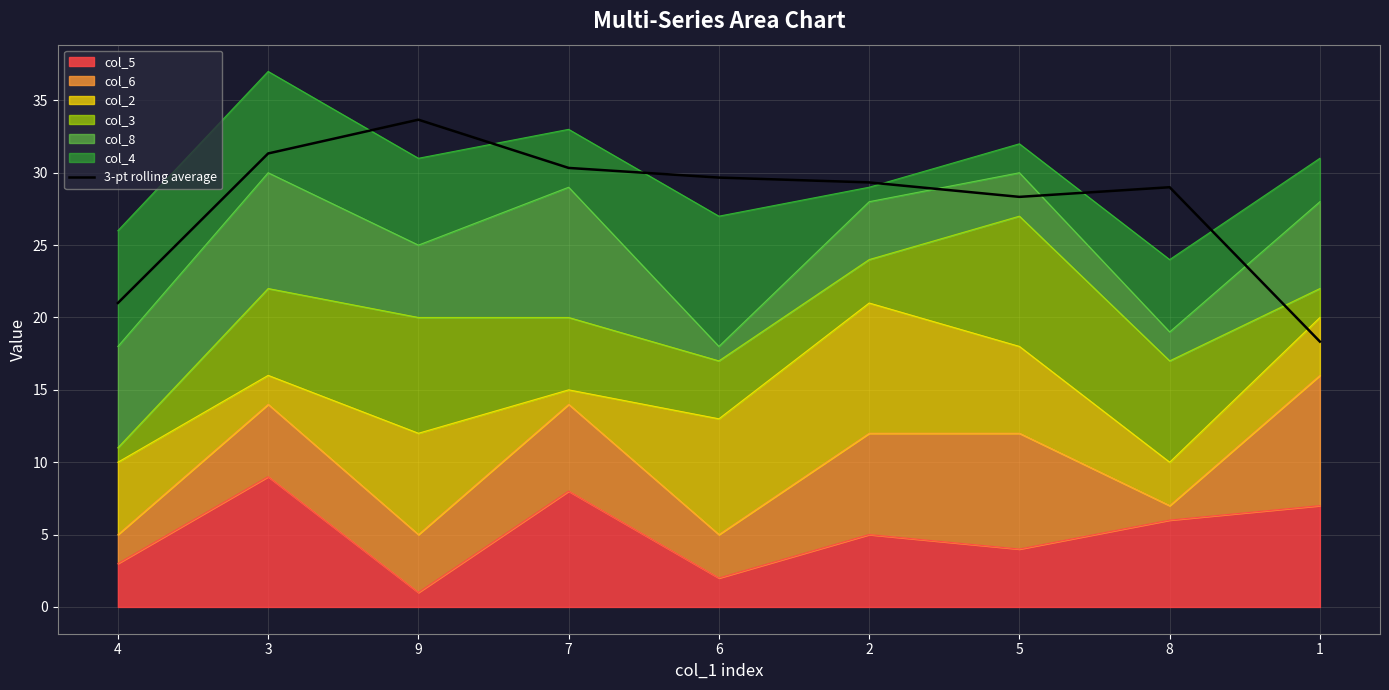

Does the chart have visible grid lines?

Yes